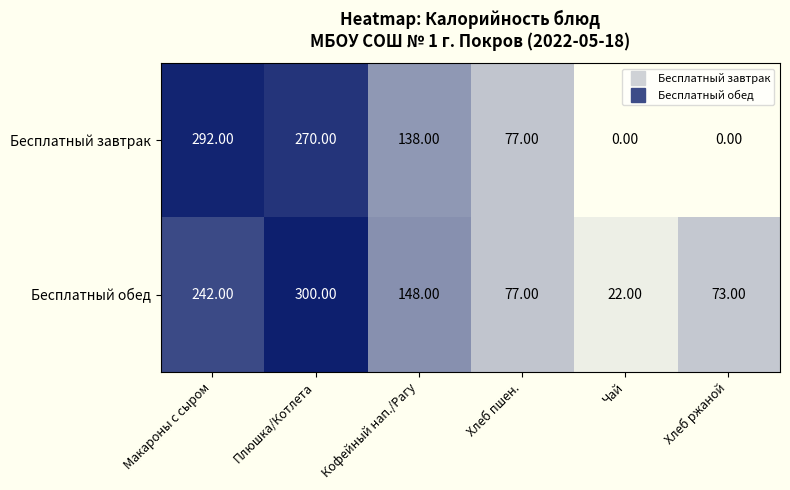

Where does the Бесплатный завтрак series first go above 138?

Макароны с сыром